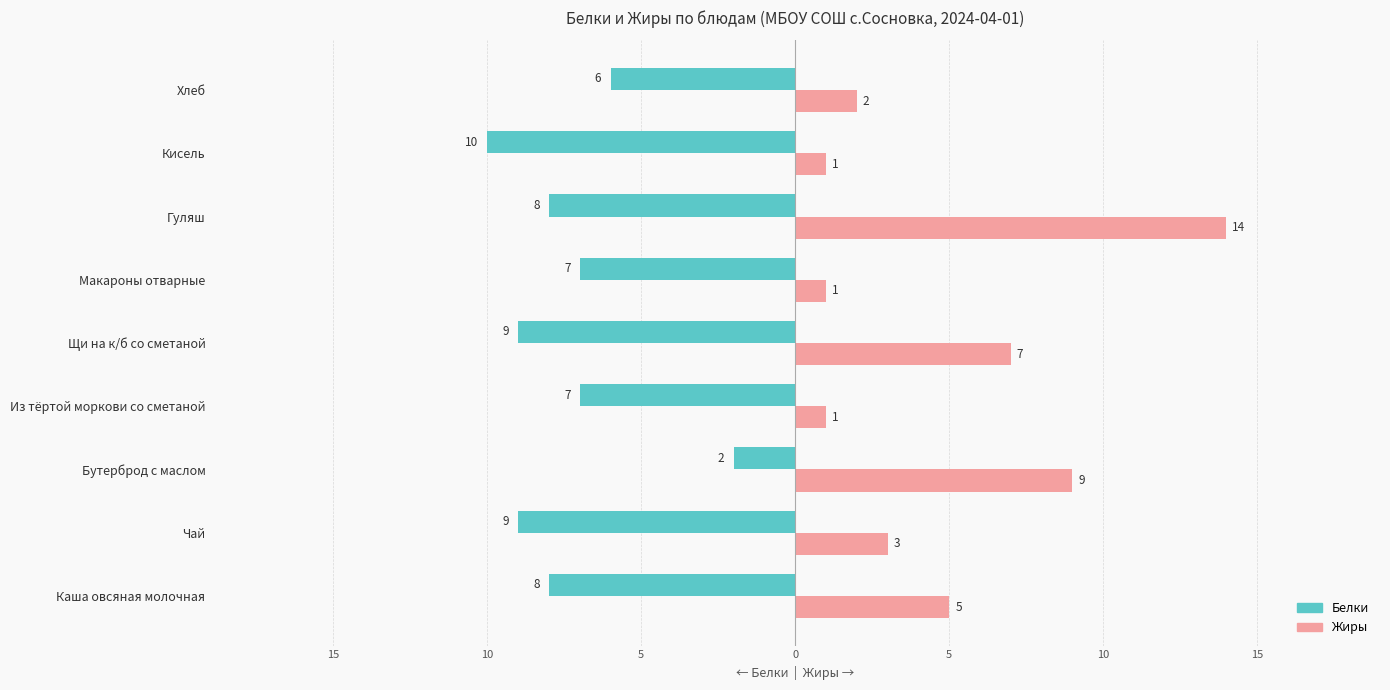

Rank the series by their maximum value, from highest to lowest.

Жиры, Белки